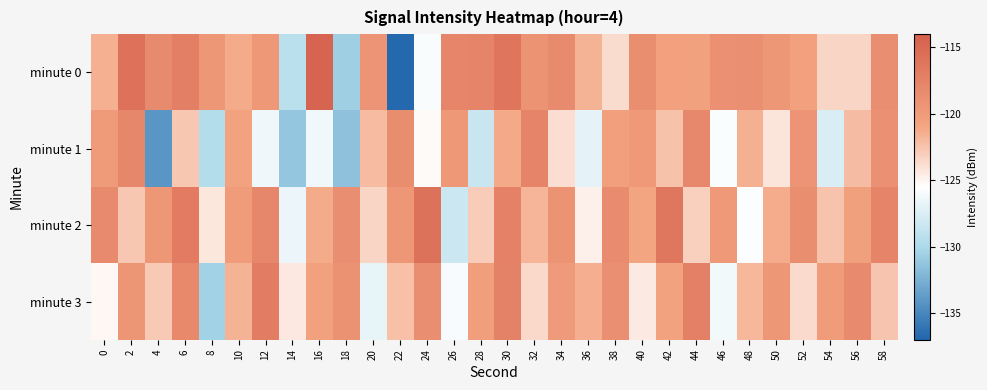

Reading right to left, transcribe all the data shown in this chart.

minute 0: 58=-118.7	56=-123.4	54=-123.4	52=-120.5	50=-119.5	48=-118.8	46=-118.9	44=-120.6	42=-120.5	40=-118.6	38=-123.7	36=-121.7	34=-118.3	32=-119.2	30=-116.2	28=-117.8	26=-117.9	24=-125.8	22=-136.8	20=-119.3	18=-130.6	16=-114.5	14=-129.2	12=-119.7	10=-121.3	8=-119.6	6=-117.2	4=-118.3	2=-115.7	0=-121.5
minute 1: 58=-118.9	56=-122.1	54=-127.6	52=-119.3	50=-124.2	48=-121.5	46=-125.7	44=-118.1	42=-122.4	40=-119.8	38=-120.3	36=-126.9	34=-123.8	32=-117.6	30=-121.1	28=-128.4	26=-119.7	24=-125.3	22=-118.5	20=-122.0	18=-131.5	16=-126.3	14=-131.2	12=-126.4	10=-120.7	8=-129.6	6=-122.7	4=-134.1	2=-117.9	0=-120.0
minute 2: 58=-117.7	56=-120.4	54=-122.5	52=-118.6	50=-121.3	48=-125.6	46=-119.8	44=-123.1	42=-116.3	40=-120.9	38=-118.4	36=-124.7	34=-119.2	32=-121.8	30=-117.4	28=-122.9	26=-128.3	24=-115.8	22=-119.6	20=-123.4	18=-118.7	16=-121.2	14=-126.5	12=-117.9	10=-120.1	8=-124.3	6=-116.8	4=-119.5	2=-122.7	0=-118.3
minute 3: 58=-122.6	56=-118.3	54=-120.1	52=-123.7	50=-119.5	48=-121.9	46=-126.2	44=-117.3	42=-120.7	40=-124.5	38=-118.8	36=-121.4	34=-119.9	32=-123.6	30=-117.5	28=-120.2	26=-125.9	24=-118.7	22=-122.3	20=-126.8	18=-119.1	16=-120.6	14=-124.4	12=-116.9	10=-121.7	8=-130.5	6=-118.2	4=-122.8	2=-119.4	0=-125.1